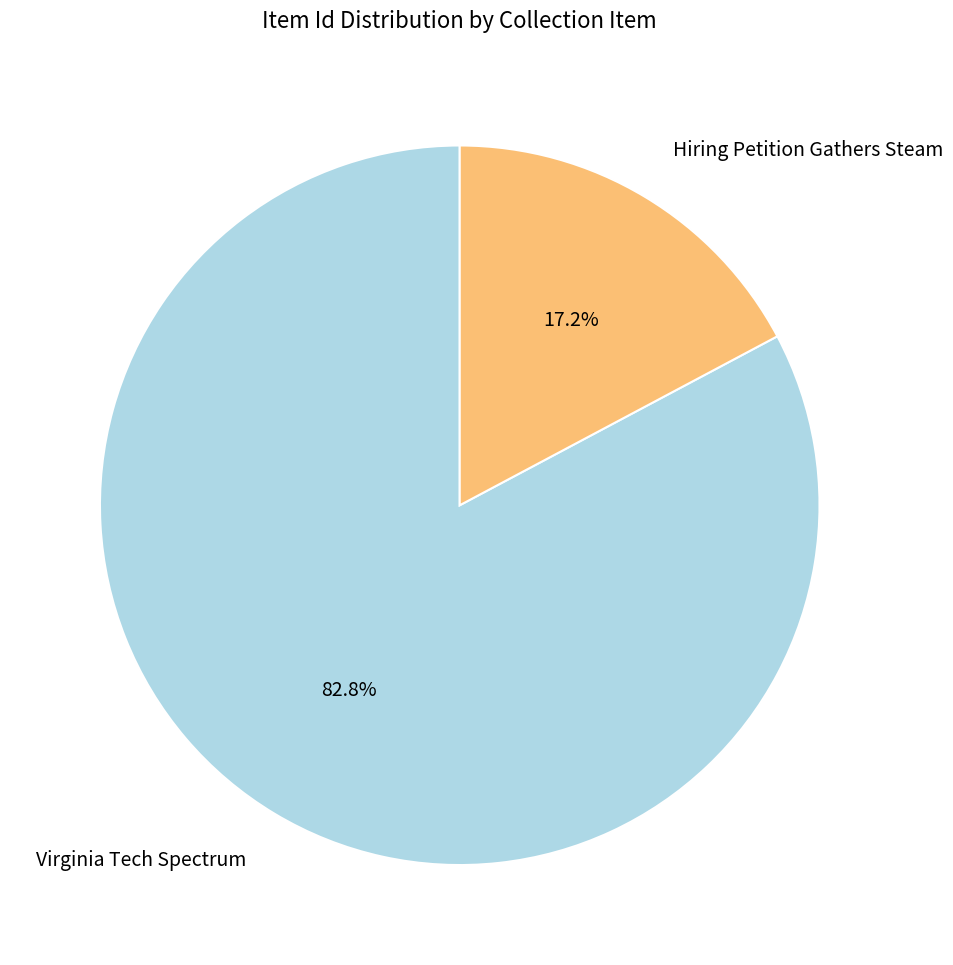

Does Hiring Petition Gathers Steam account for over 50% of the chart?

No